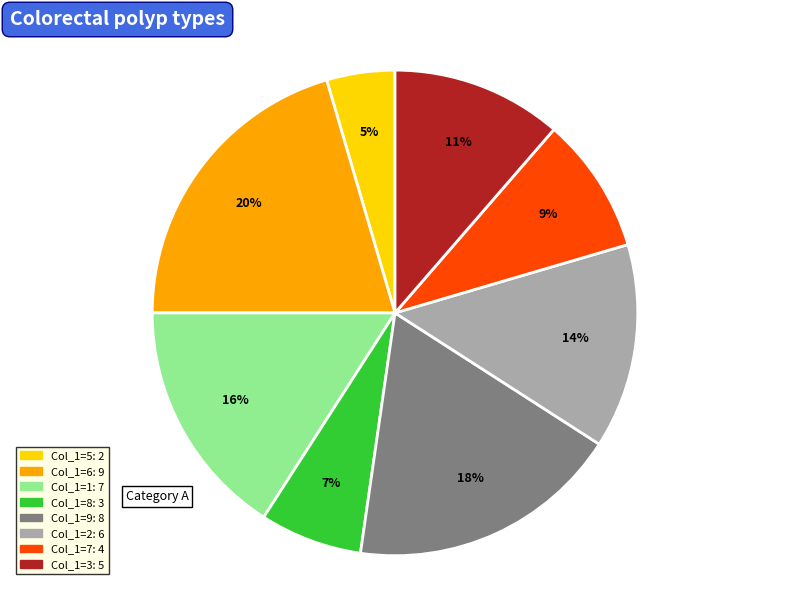

How many slices are in this pie chart?

8